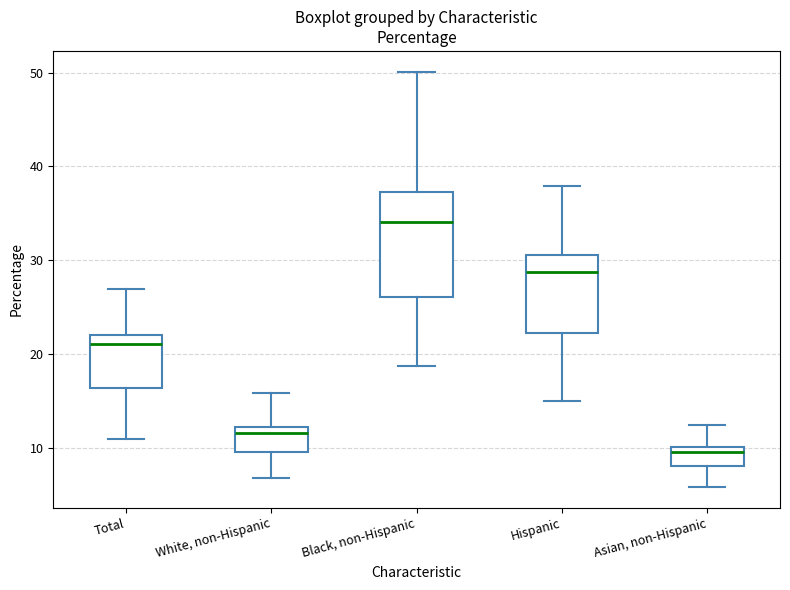

Which box has the lowest median line?

Asian, non-Hispanic